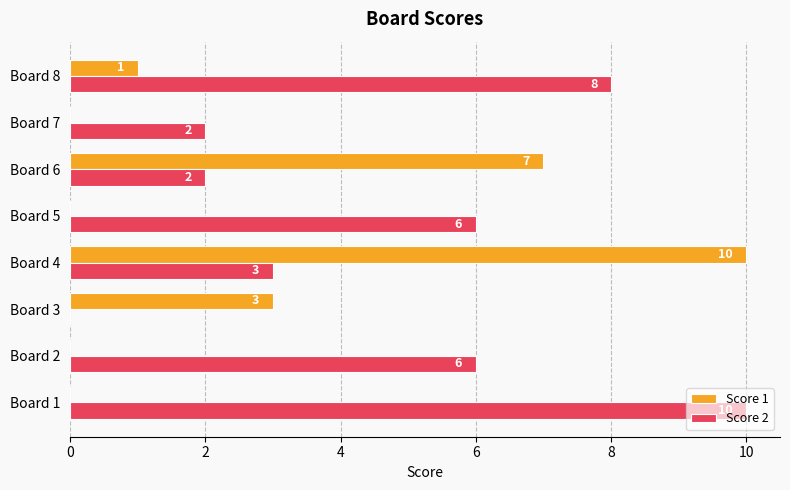

The value of Score 2 at Board 2 is 10. True or false?

False